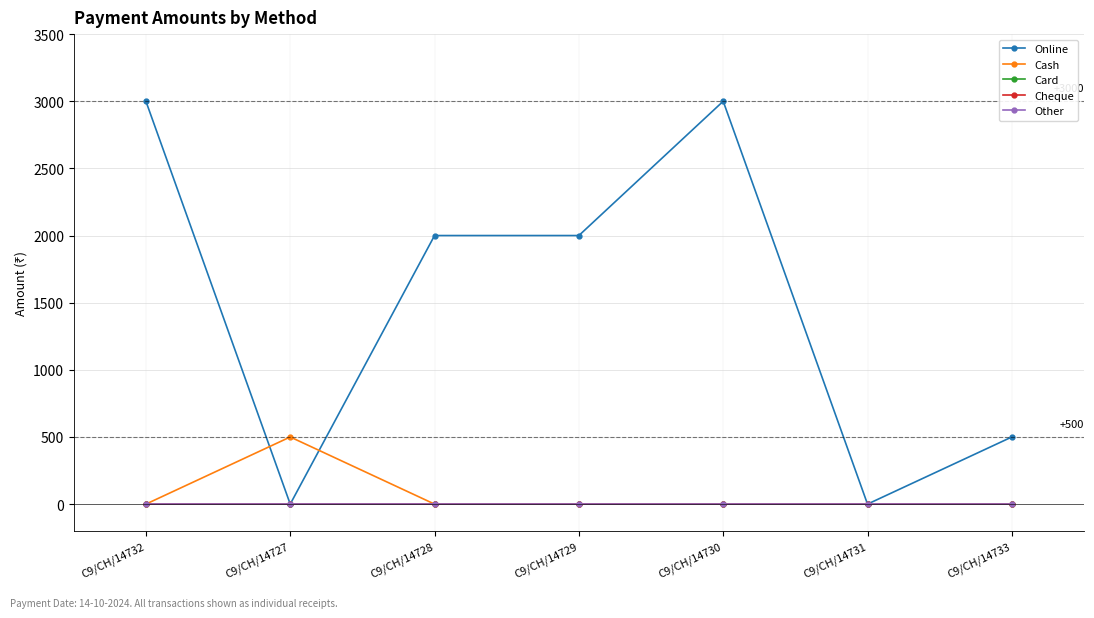

What are all the series names shown in the legend?

Online, Cash, Card, Cheque, Other